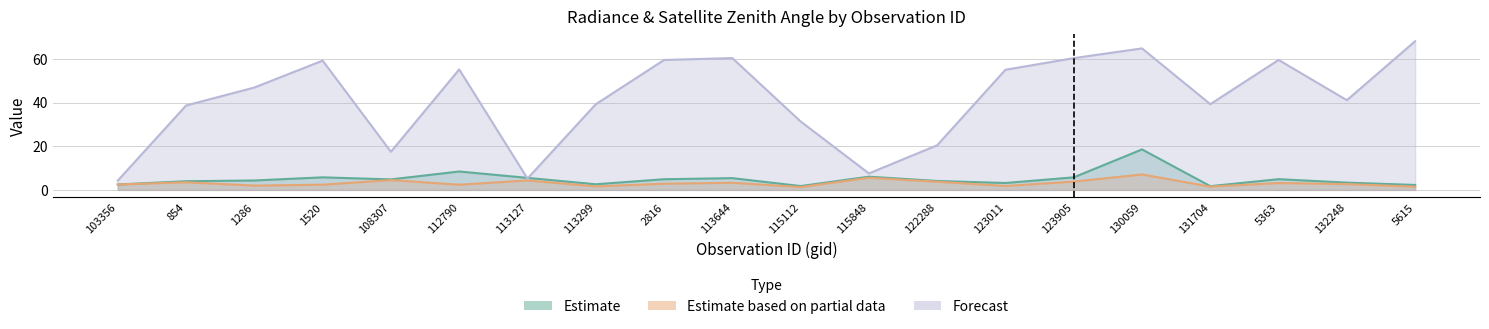

What is the value of the rade9_dnb_licorr point at the 13th from the left?

3.7